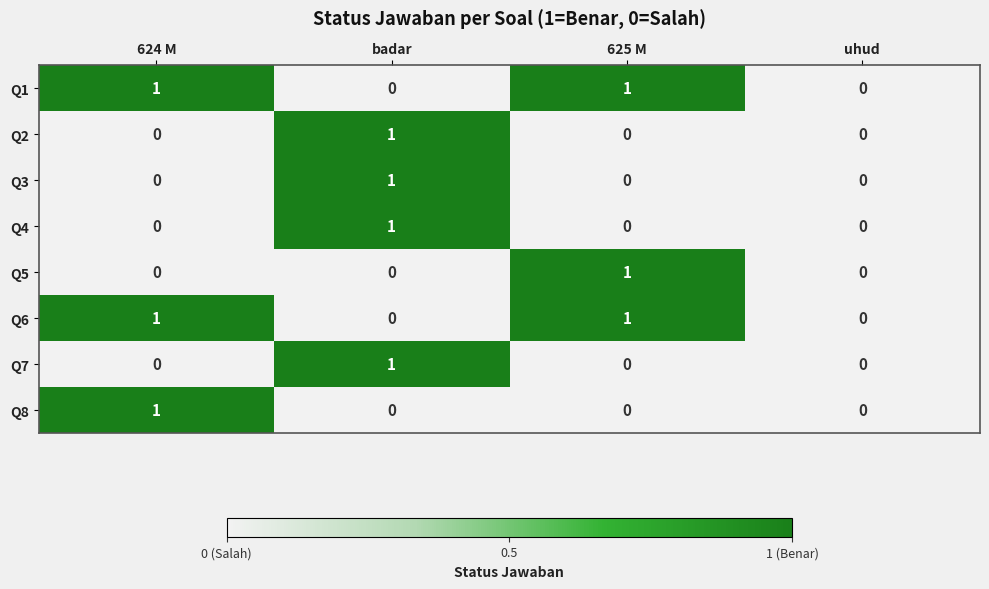

Is it true that Q5 equals 0 at badar?

True